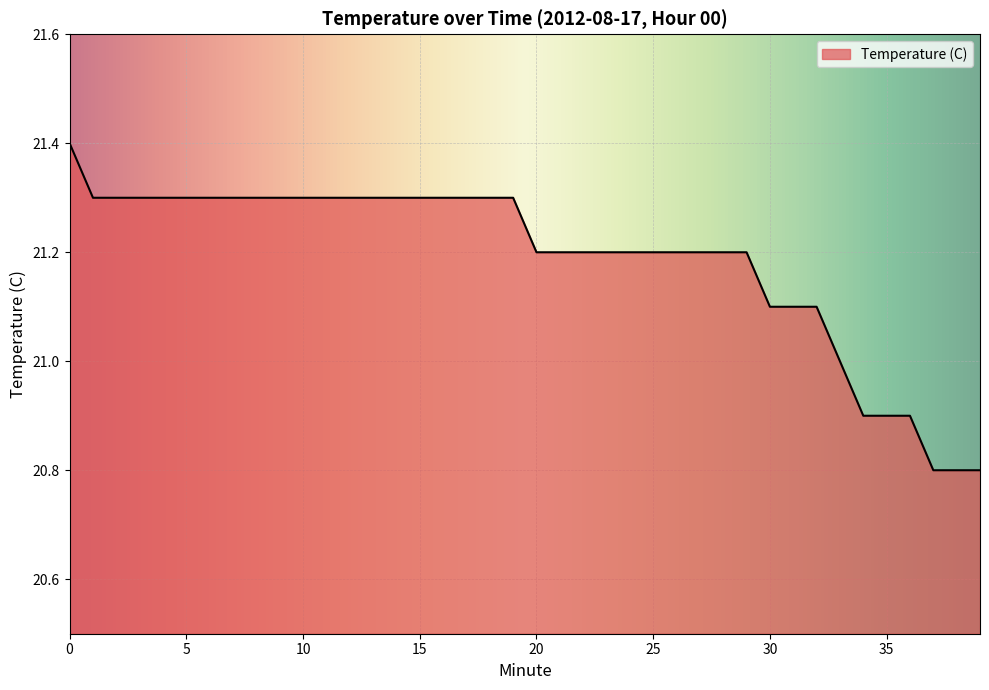

What is the minimum value shown in the chart?

20.8